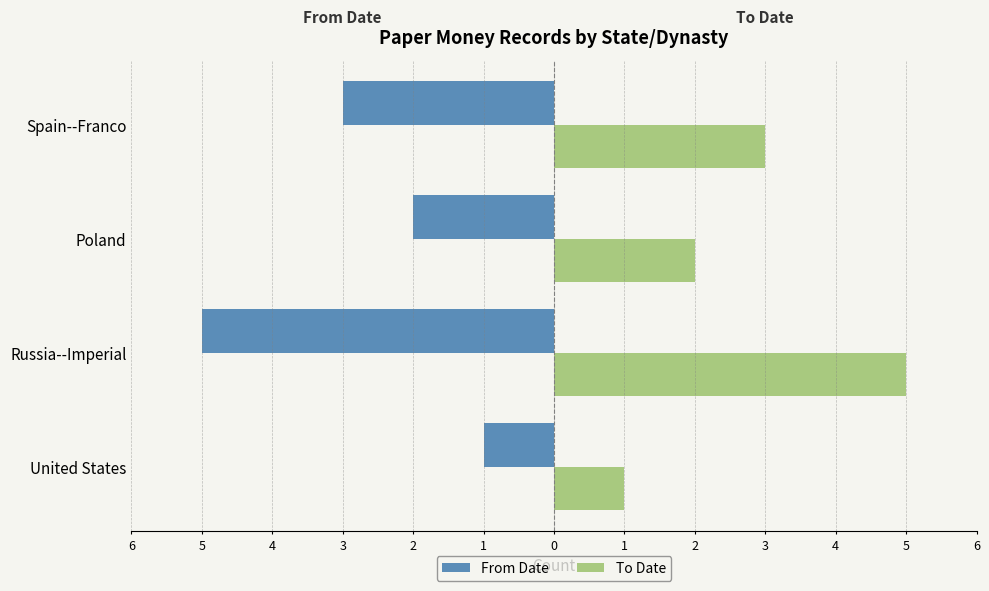

What are all the series names shown in the legend?

From Date, To Date